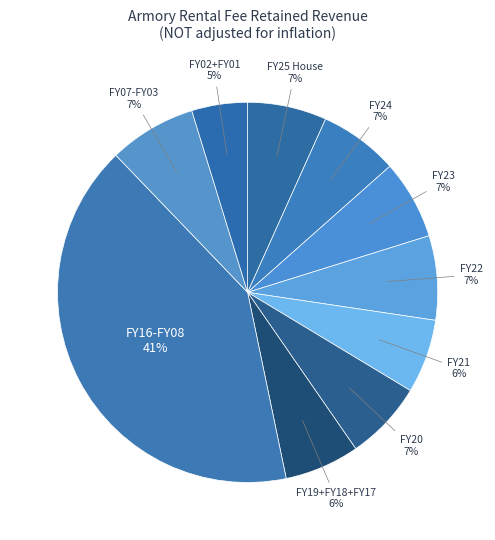

Count the number of slices in the pie.

10